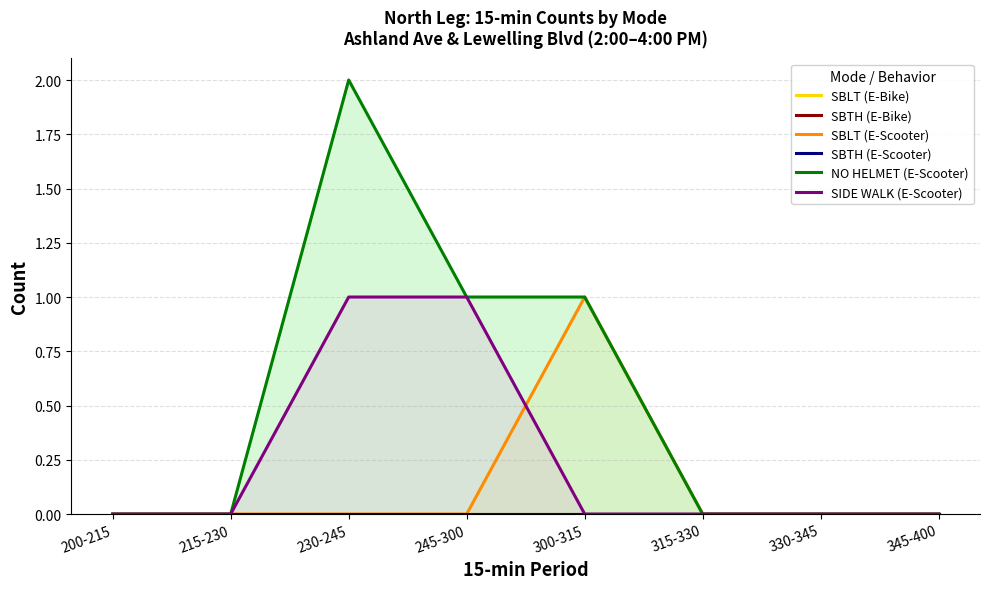

How many lines are shown in the chart?

6